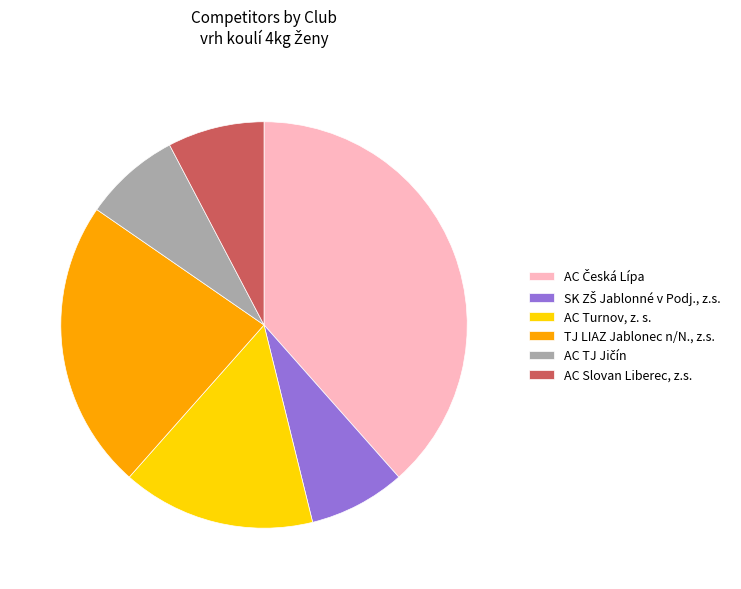

True or false: AC Turnov, z. s. accounts for 10% of the total.

False